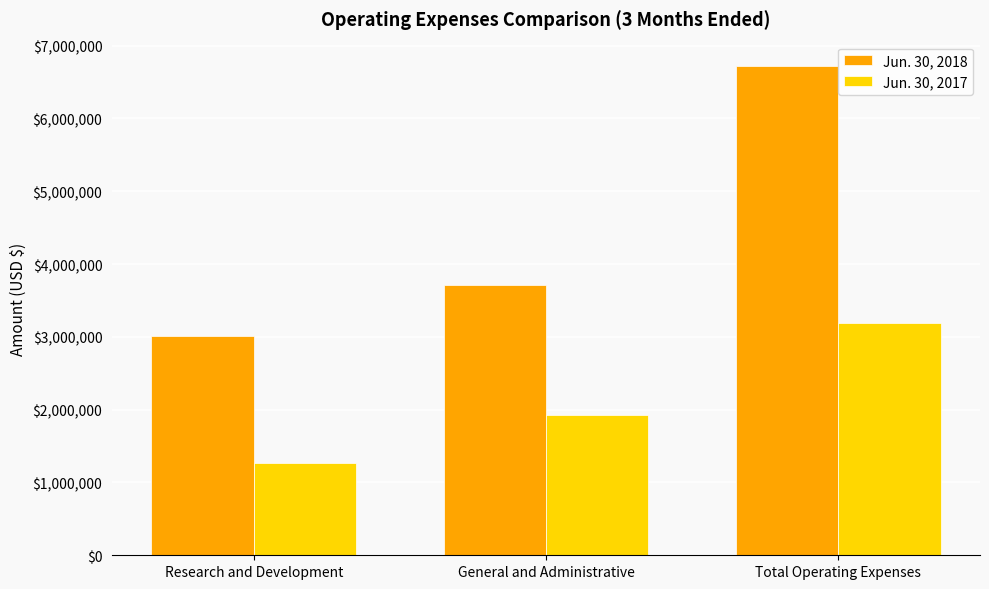

Reading left to right, what are all the values shown in this chart?

Jun. 30, 2018: Research and Development=3010688	General and Administrative=3708481	Total Operating Expenses=6719169
Jun. 30, 2017: Research and Development=1264358	General and Administrative=1924204	Total Operating Expenses=3188562